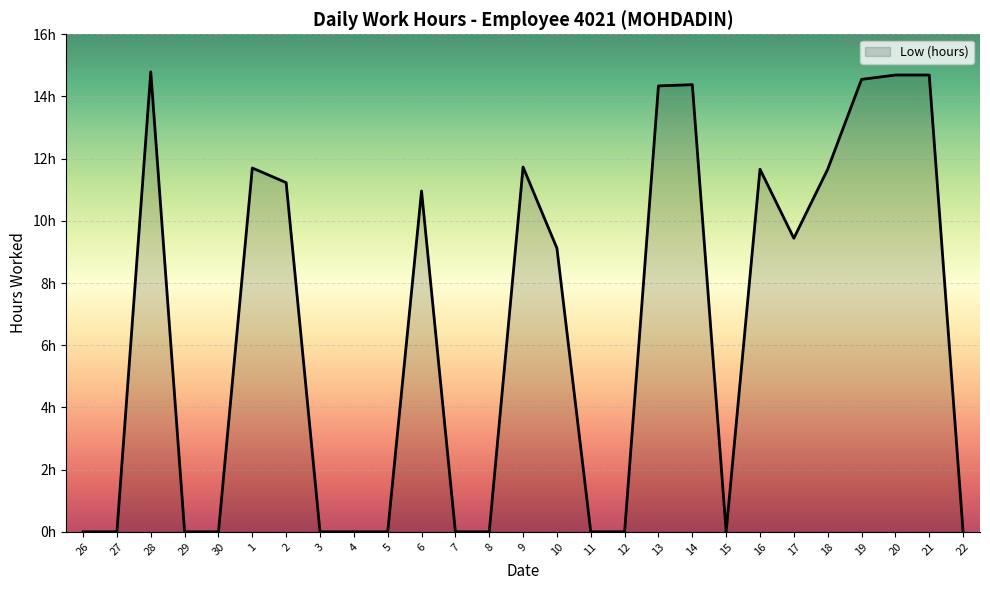

What is the difference between the maximum and minimum values?

14.8